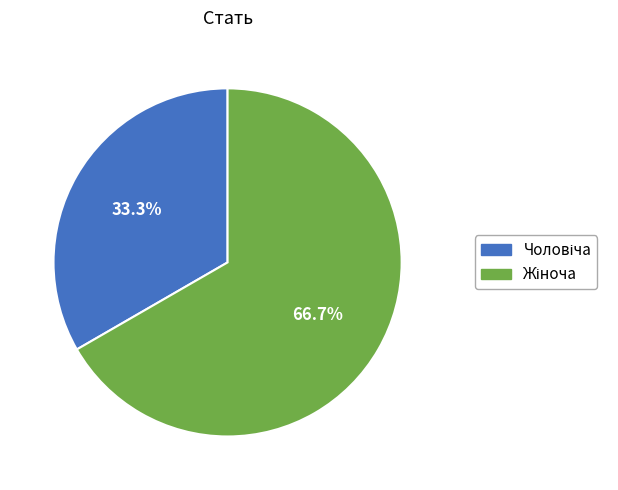

Is there a majority slice in this chart?

Yes